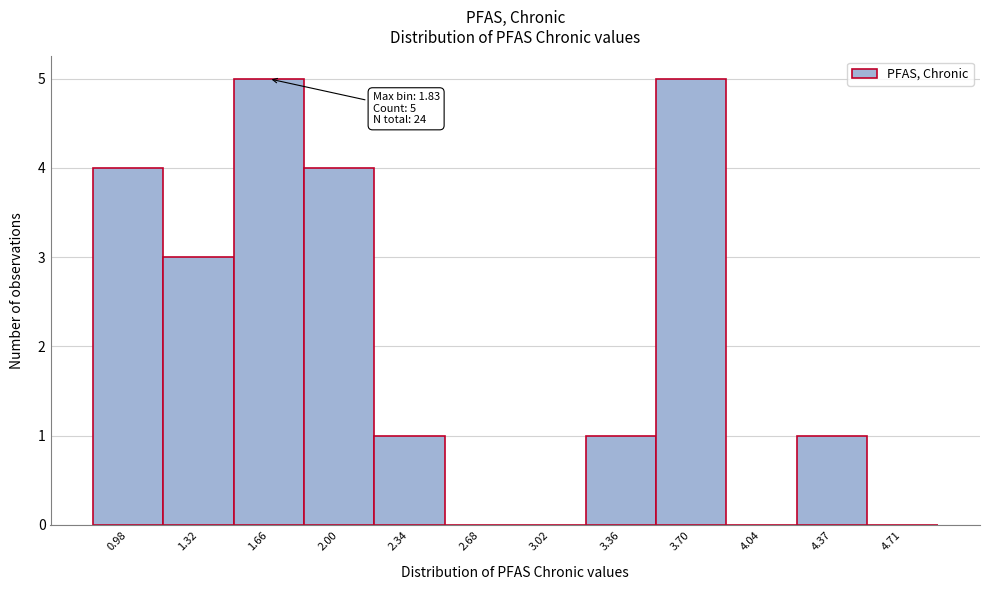

Reading left to right, extract all data points from this chart.

0.98=4	1.32=3	1.66=5	2.00=4	2.34=1	2.68=0	3.02=0	3.36=1	3.70=5	4.04=0	4.37=1	4.71=0